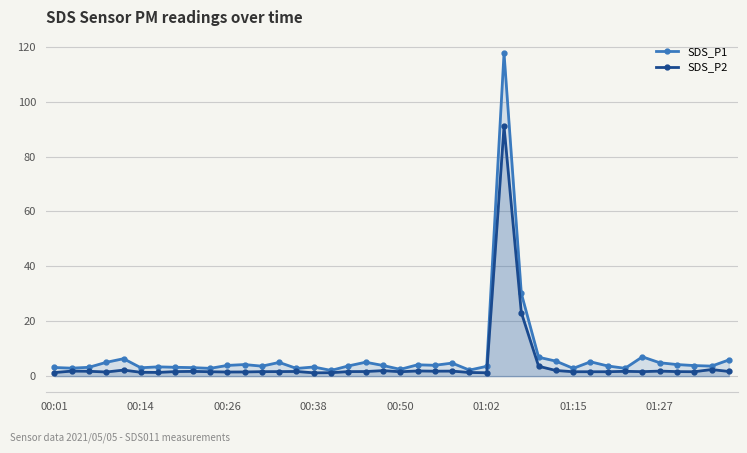

True or false: SDS_P1 and SDS_P2 cross at least once.

False